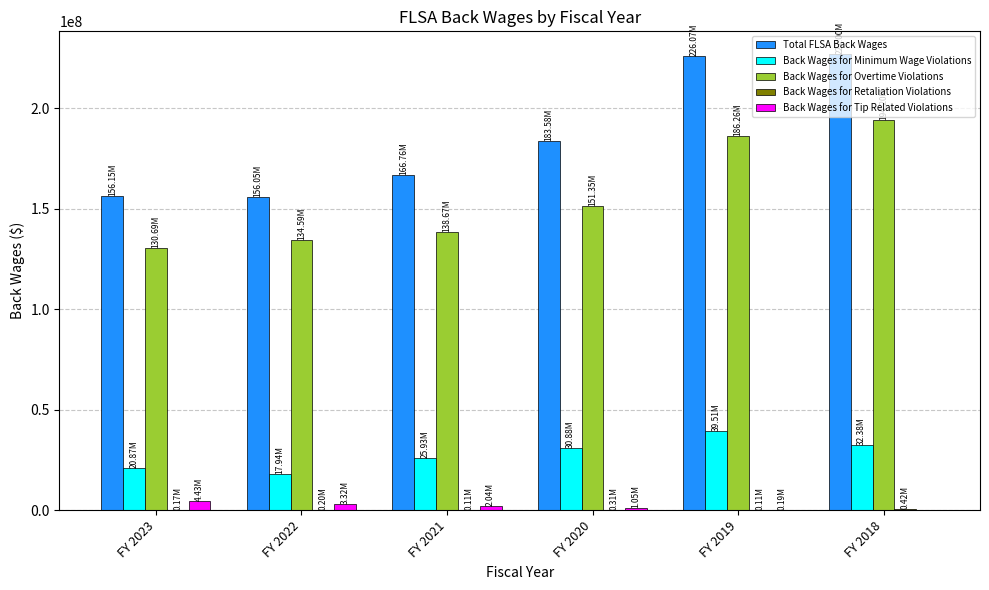

Is the value of Back Wages for Tip Related Violations at FY 2022 greater than the value of Back Wages for Overtime Violations at FY 2020?

No